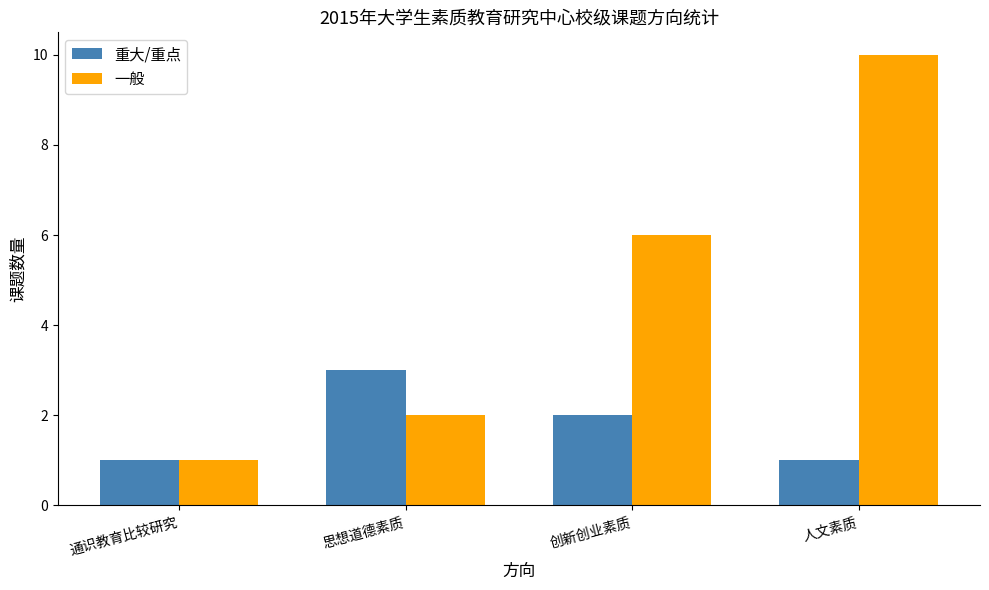

Which category has the lowest value in the 一般 series?

通识教育比较研究